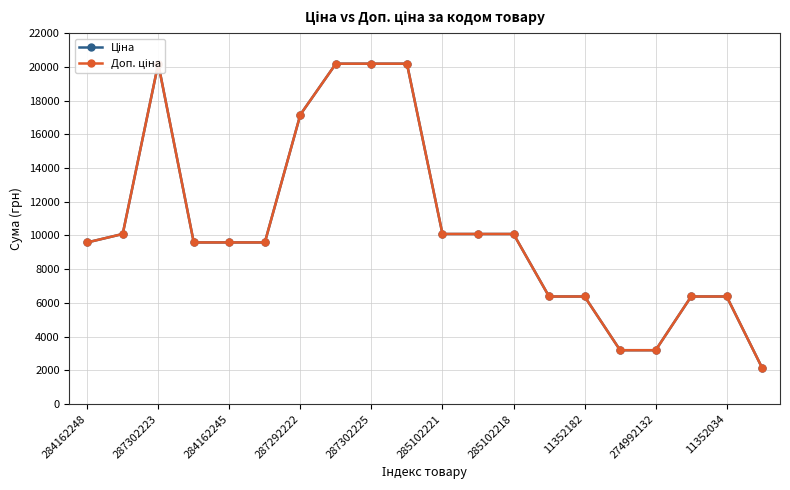

True or false: Доп. ціна and Ціна cross at least once.

False